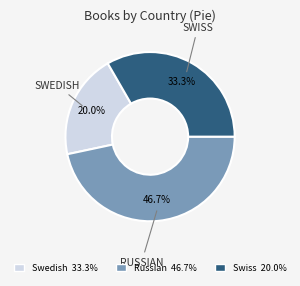

To the nearest percent, what is the combined percentage of Swedish and Russian?

67%